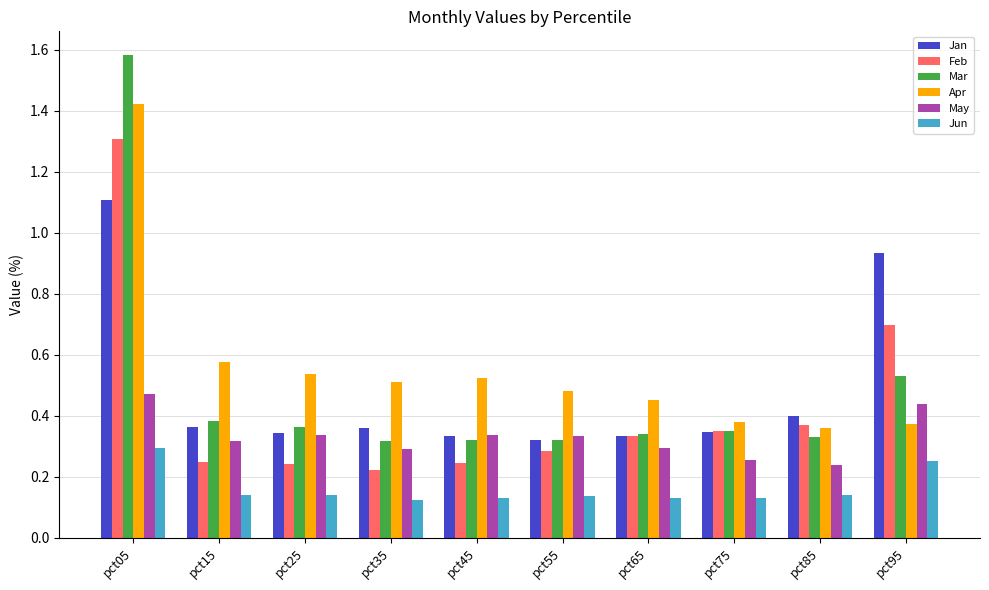

At how many categories does at least one series exceed 0?

10